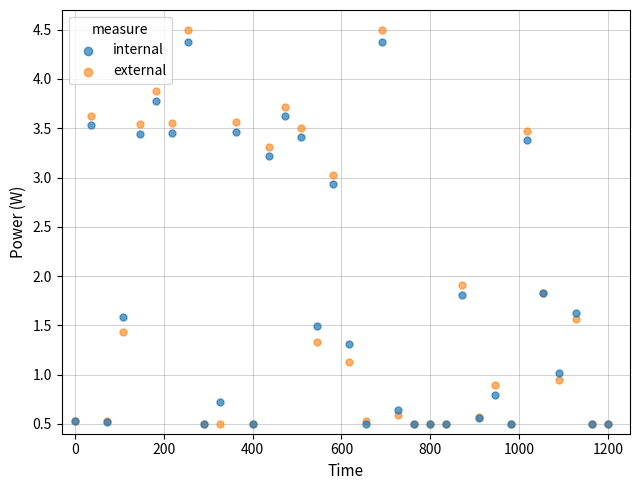

In the external series, what Y value is closest to 2?

1.9